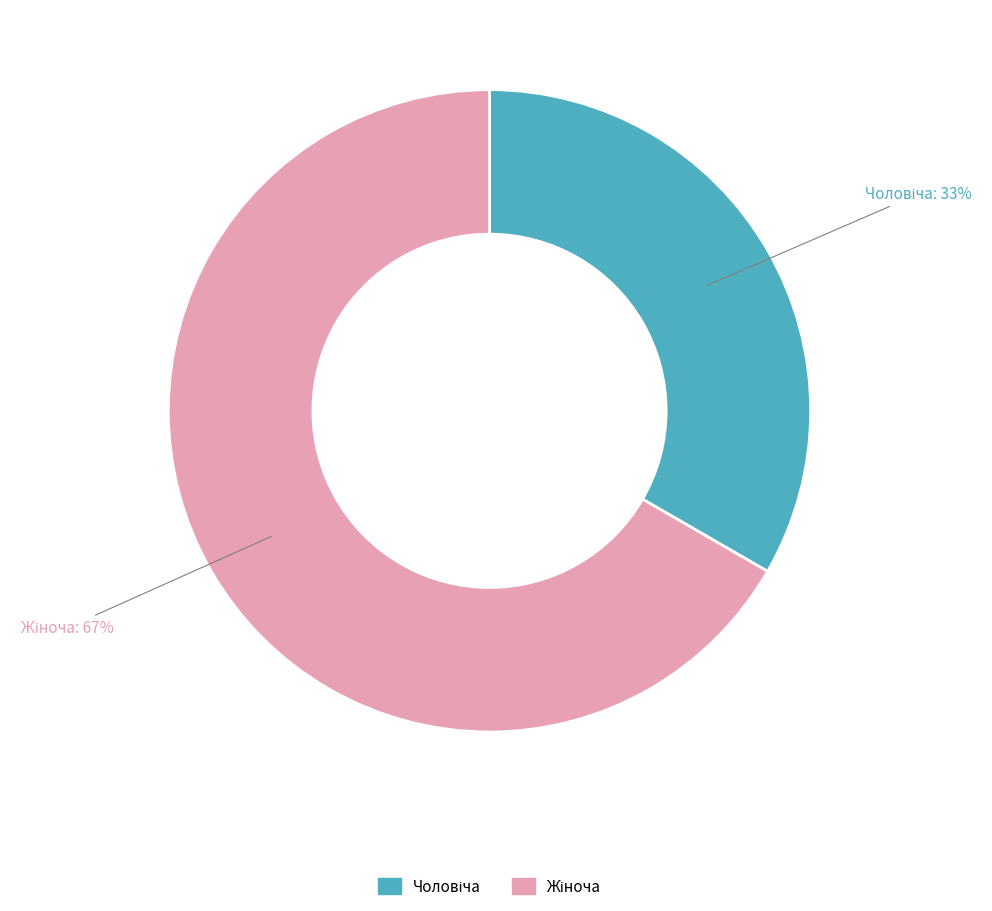

To the nearest percent, what is the average slice percentage?

50%